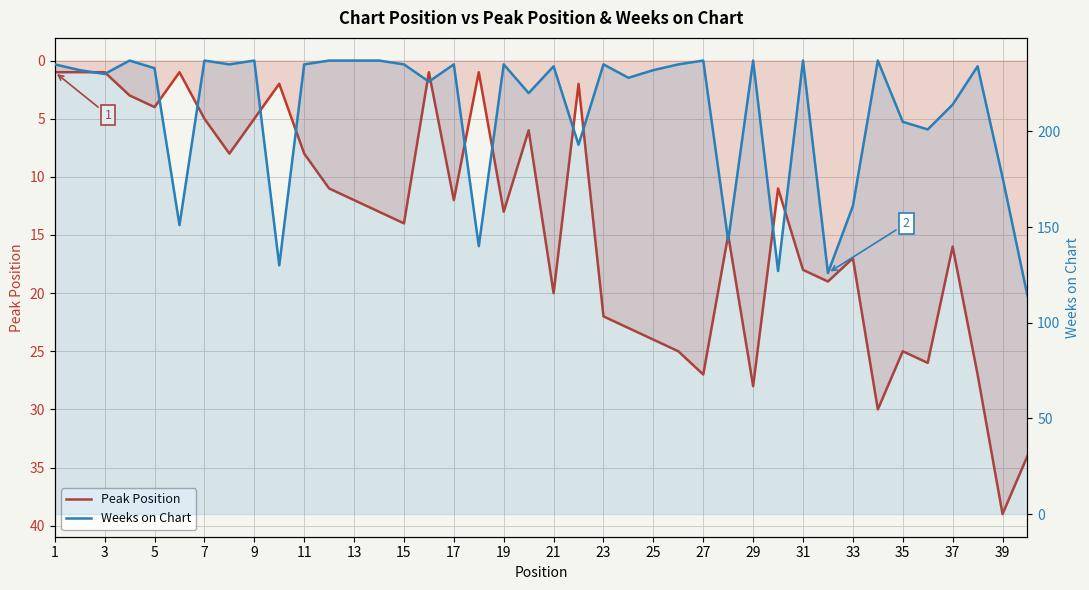

List the series in order of their overall mean, lowest first.

Peak Position, Weeks on Chart